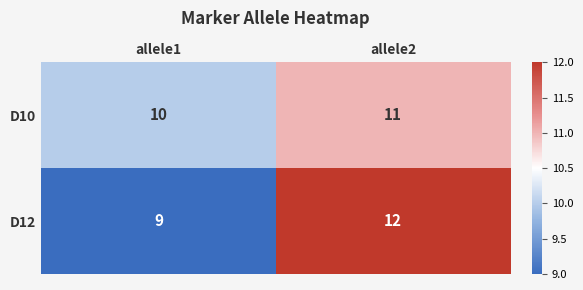

What is the difference between the maximum and minimum values in the D12 series?

3